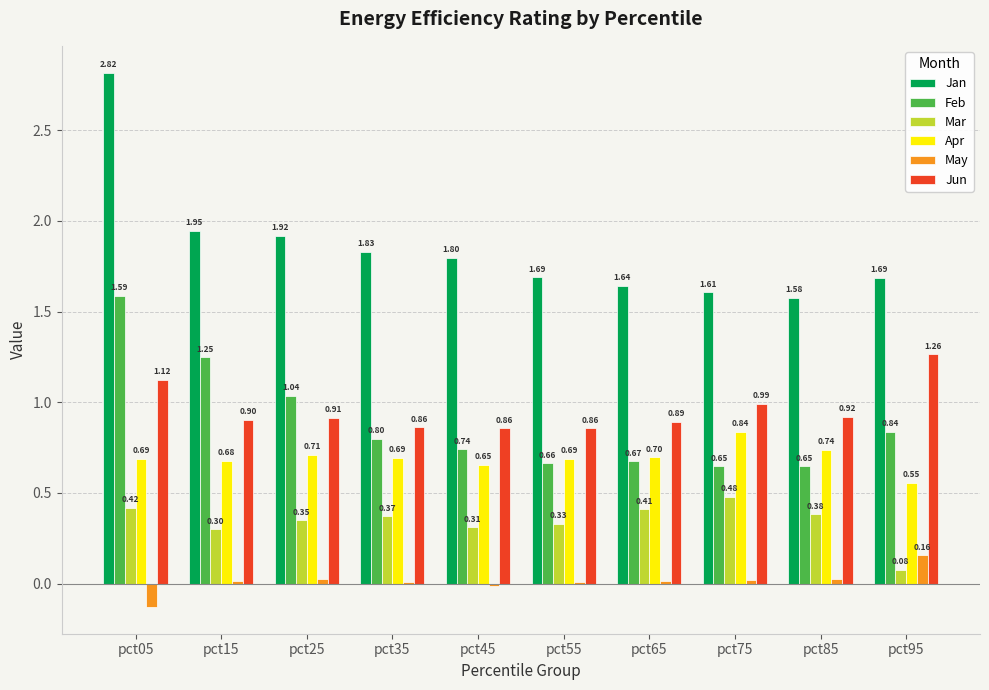

The Jan series shows 3.0 at pct95. True or false?

False